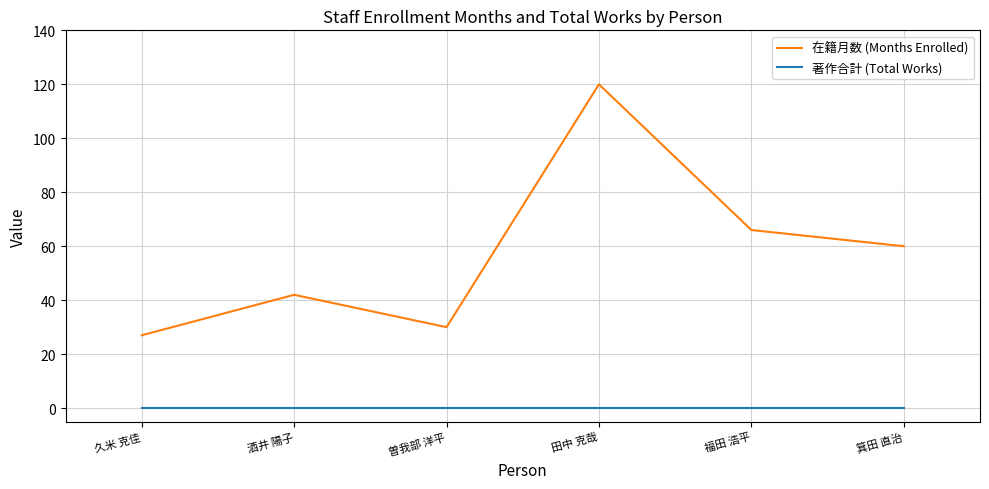

Is the value of 在籍月数 (Months Enrolled) at 箕田 直治 greater than the value of 著作合計 (Total Works) at 福田 浩平?

Yes